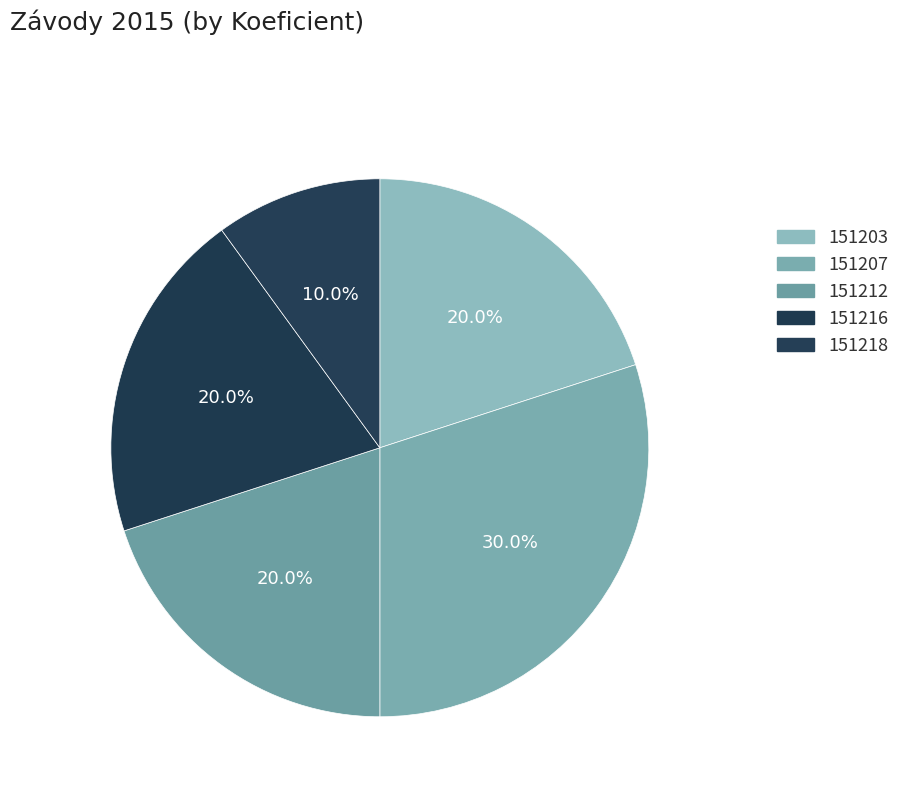

True or false: 151218 accounts for 10% of the total.

True